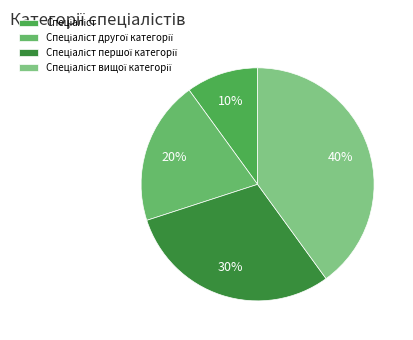

Approximately how many times larger is the value at Спеціаліст compared to Спеціаліст другої категорії?

0.5